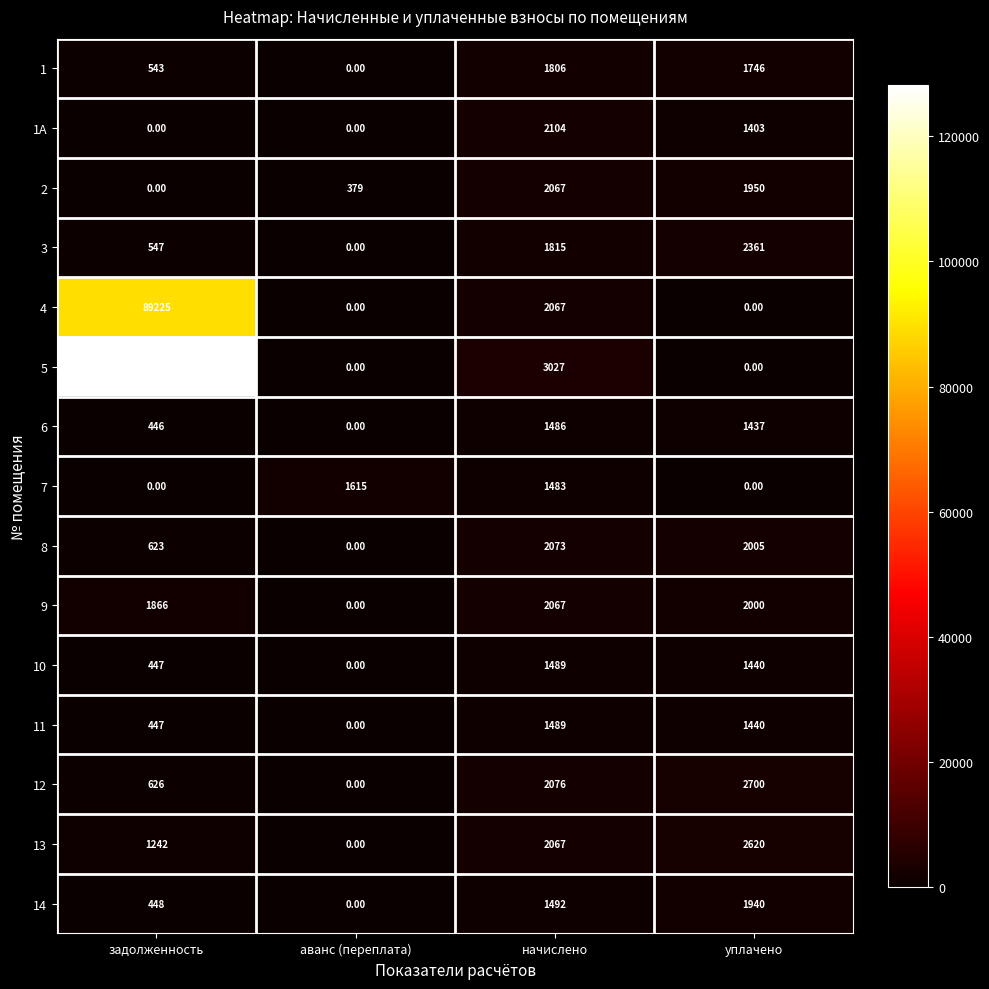

List the labels in order of 6 value, largest first.

начислено, уплачено, задолженность, аванс (переплата)